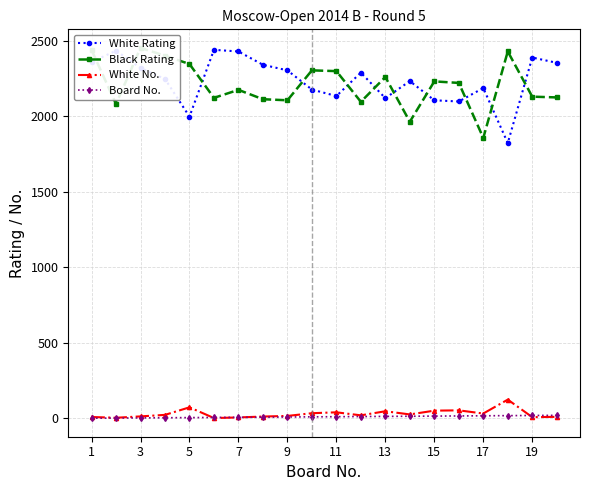

Where is the first local minimum for White Rating?

5